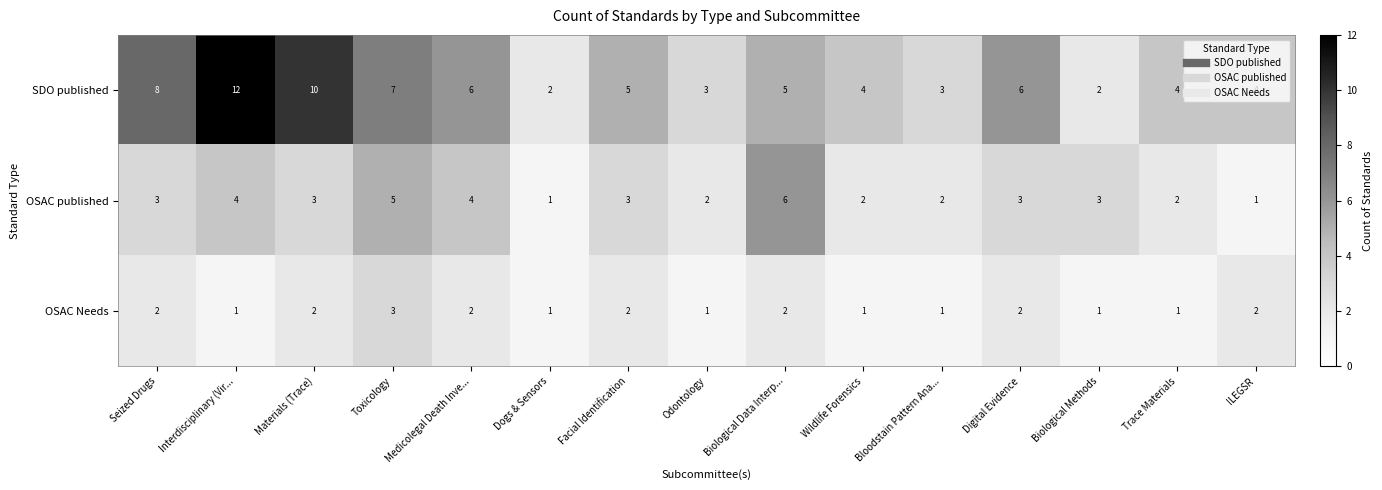

How many data points in OSAC Needs are less than 2?

7